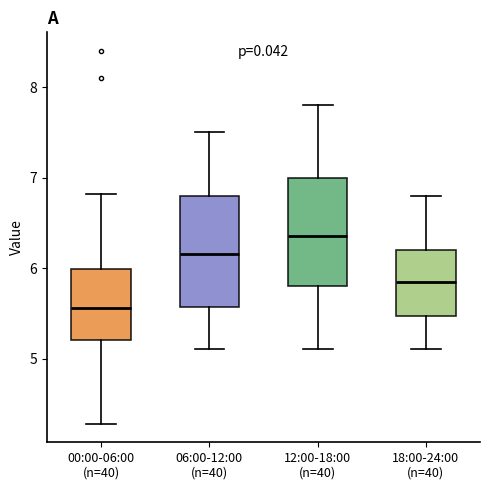

Where is the upper edge of the box for 00:00-06:00 (n=40) on the y-axis? The values are not printed on the chart, so give them approximately, as read against the axis.

6.0